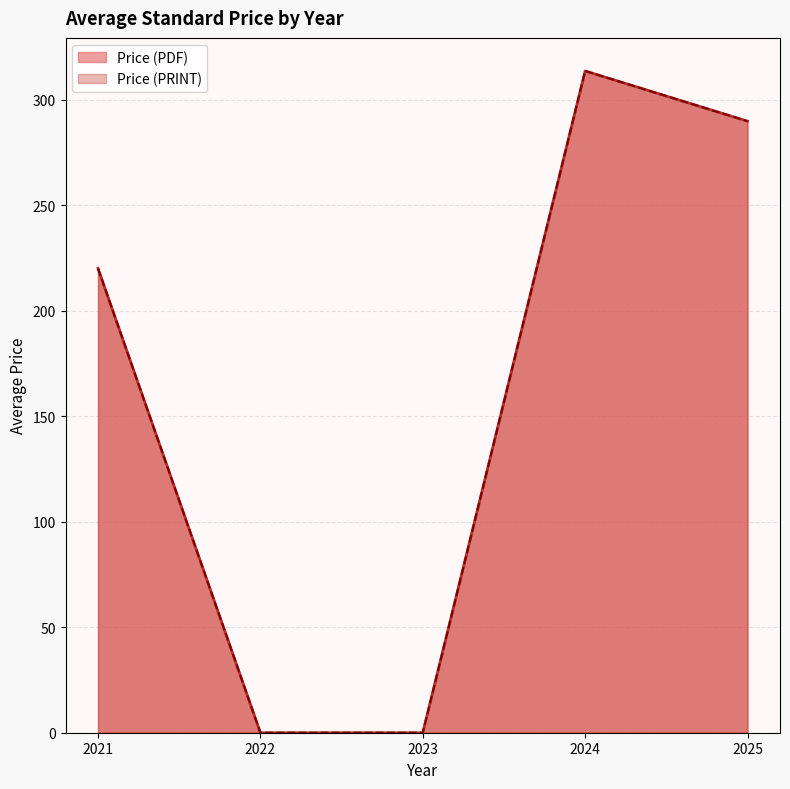

Does the chart have visible grid lines?

Yes